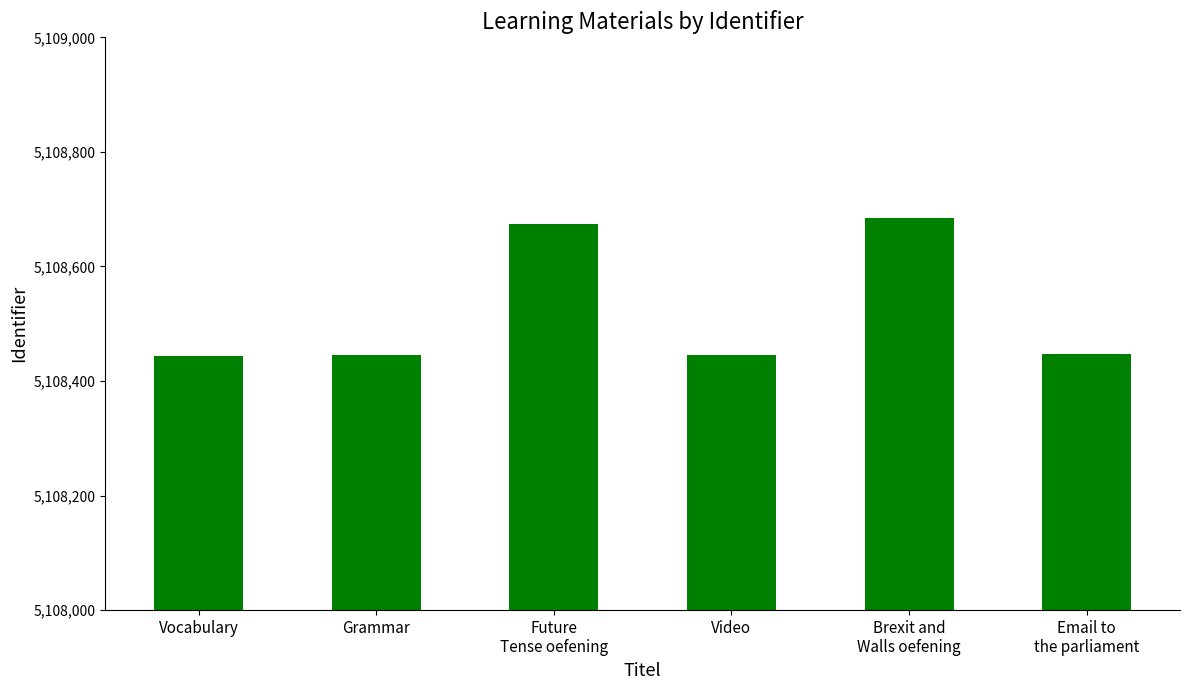

What is the difference between the second highest and minimum values?

230